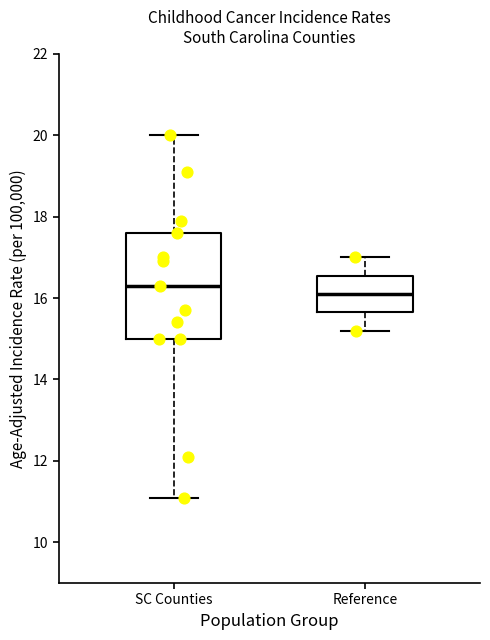

Which box is the tallest, from its lower edge to its upper edge?

SC Counties